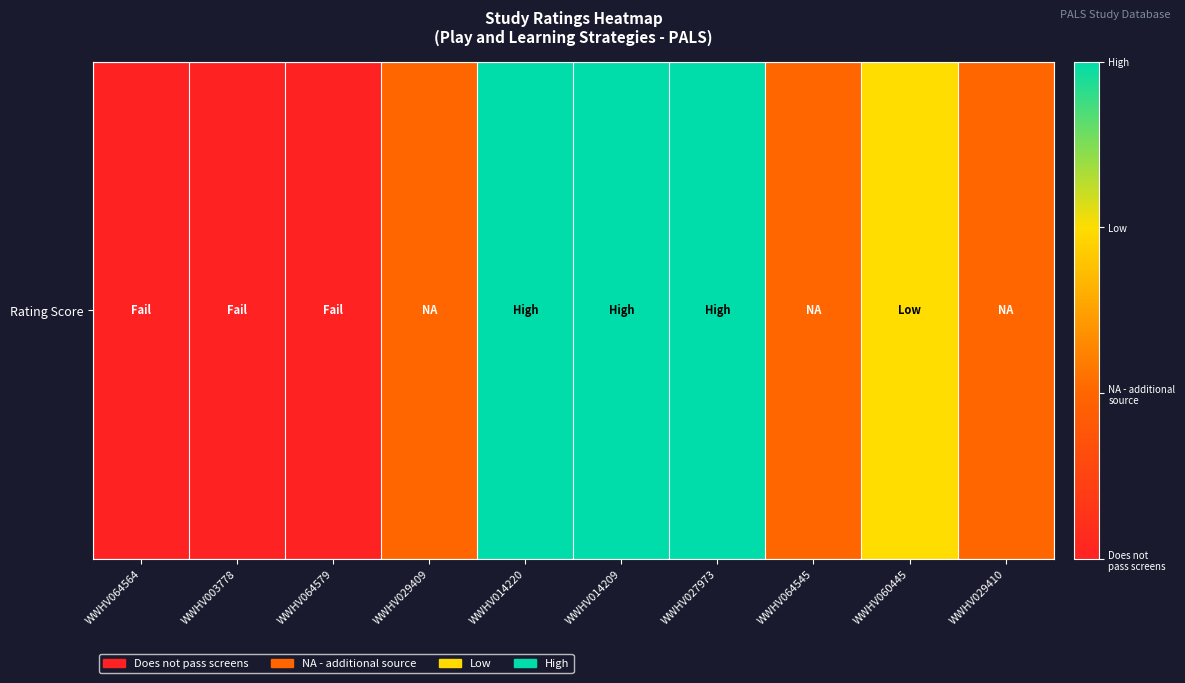

At which label does the data first exceed 1?

WWHV014220